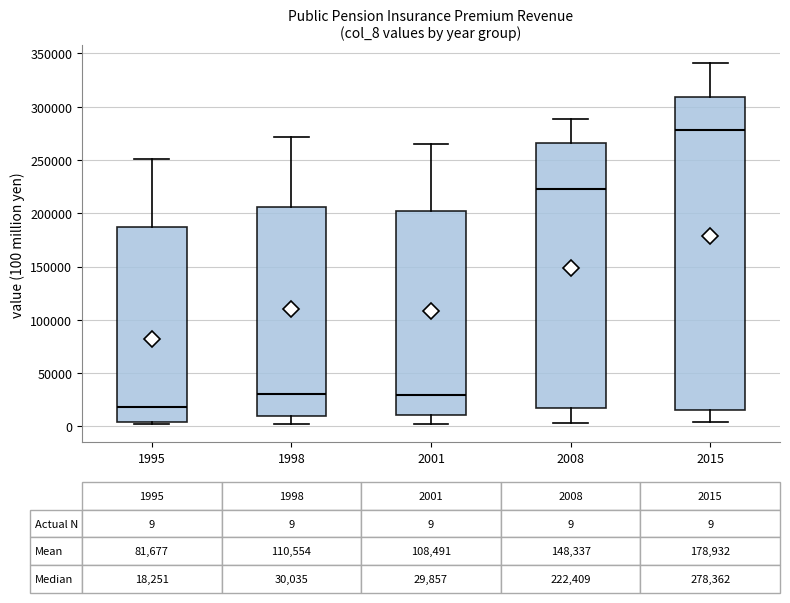

Which box has the highest median line?

2015